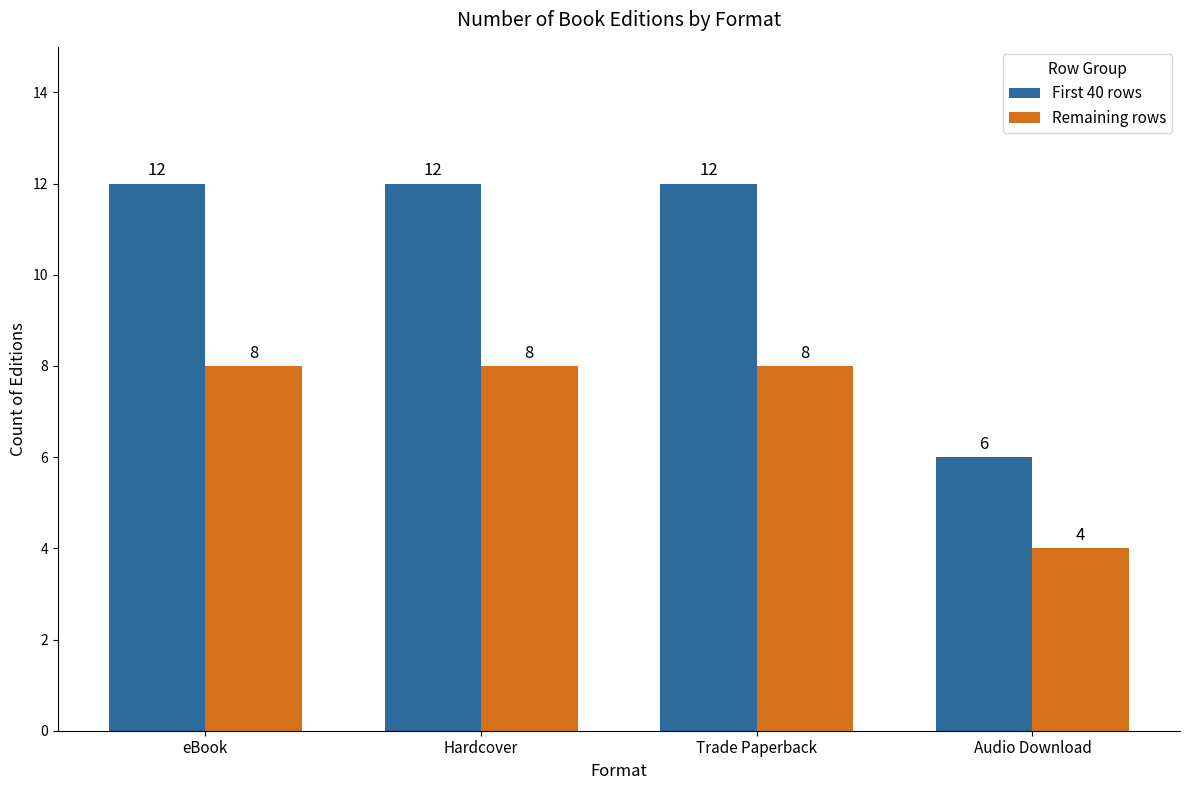

How many distinct data groups are displayed?

2